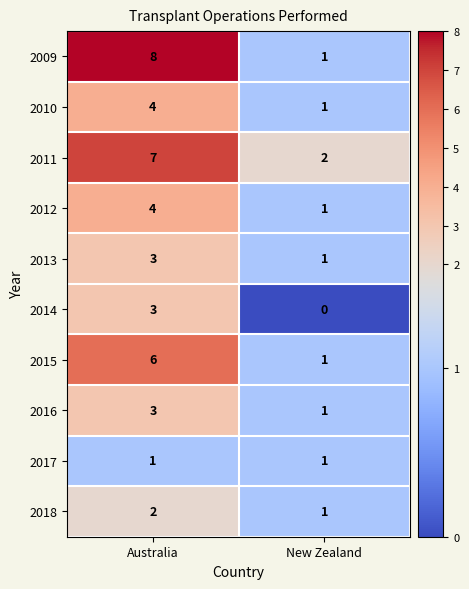

At which category is the sum across all series the highest?

Australia